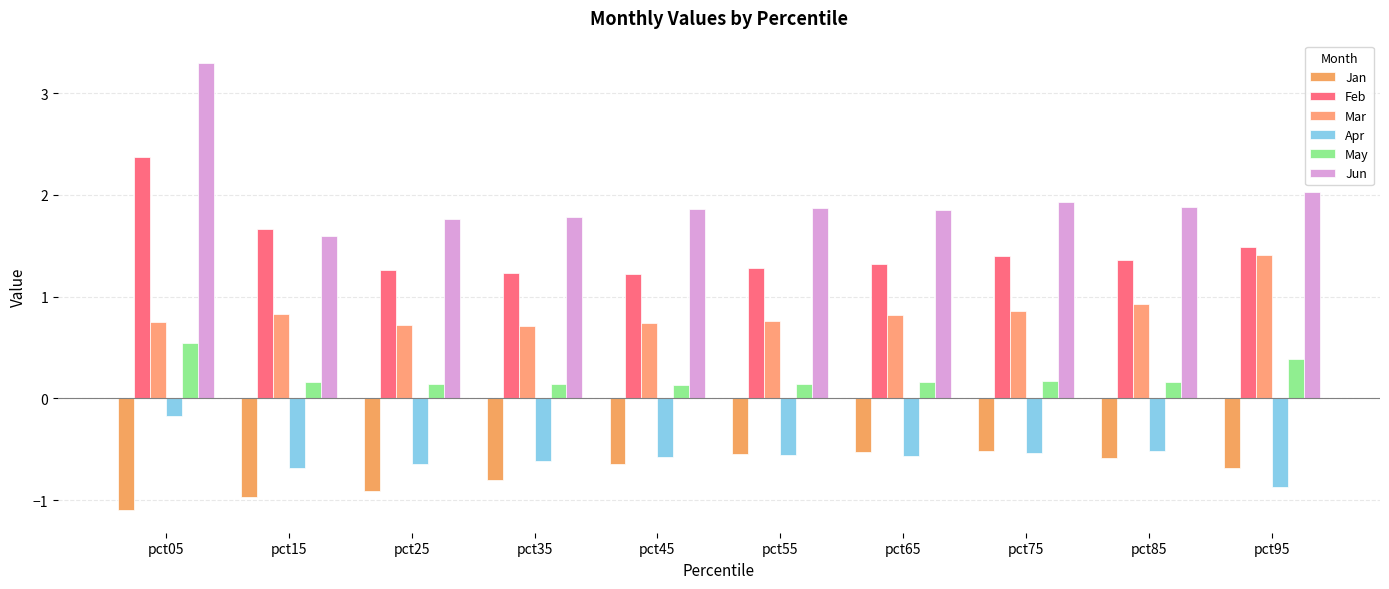

Are the bars grouped side by side (vs. stacked)?

Yes